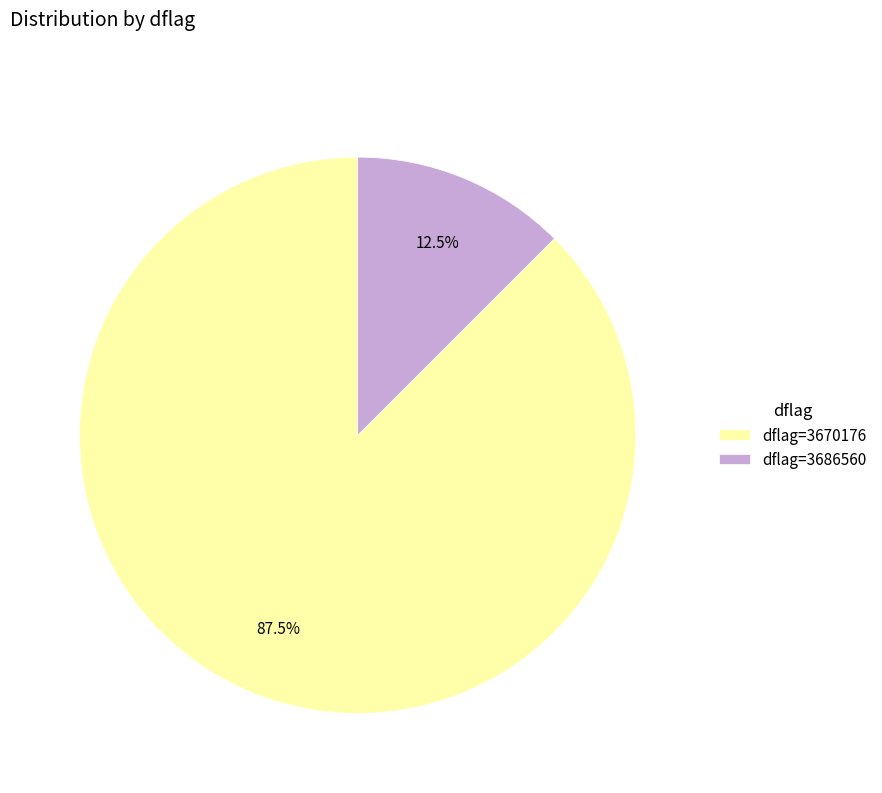

What percentage do dflag=3686560 and dflag=3670176 together represent?

100.0%